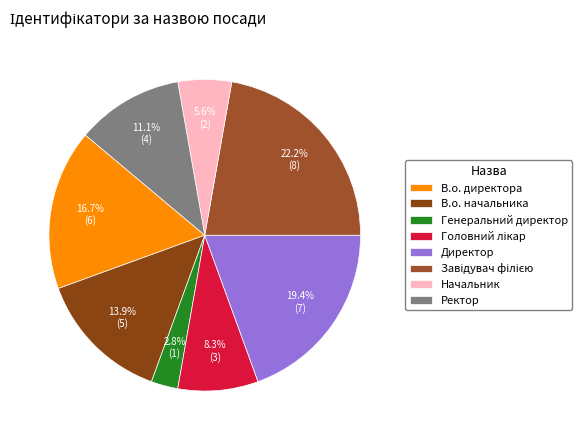

Combined, what portion of the pie is Завідувач філією and Головний лікар?

30.6%